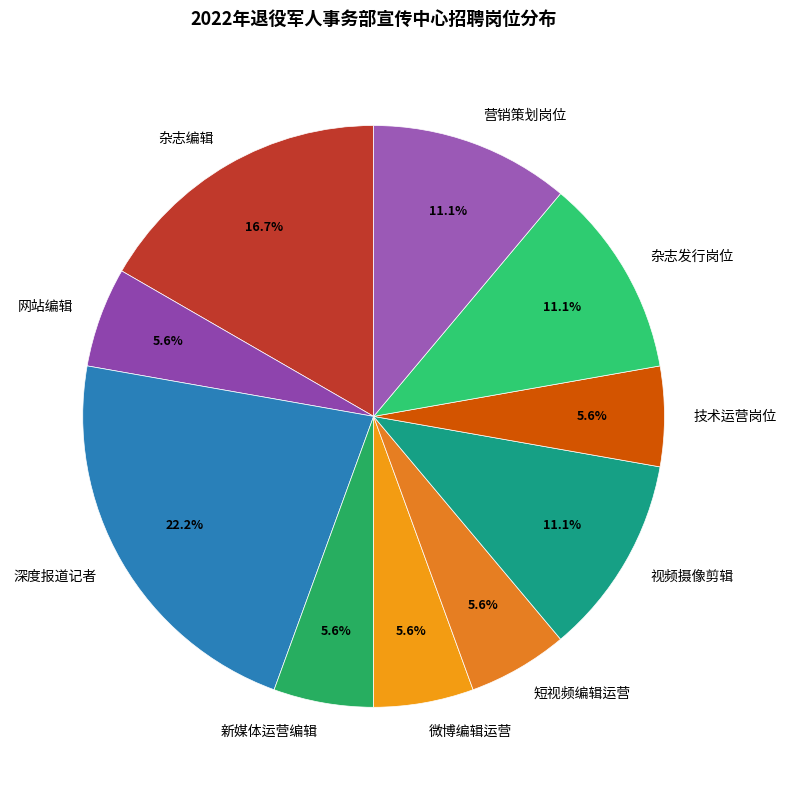

Approximately how many times larger is the value at 短视频编辑运营 compared to 杂志编辑?

0.3